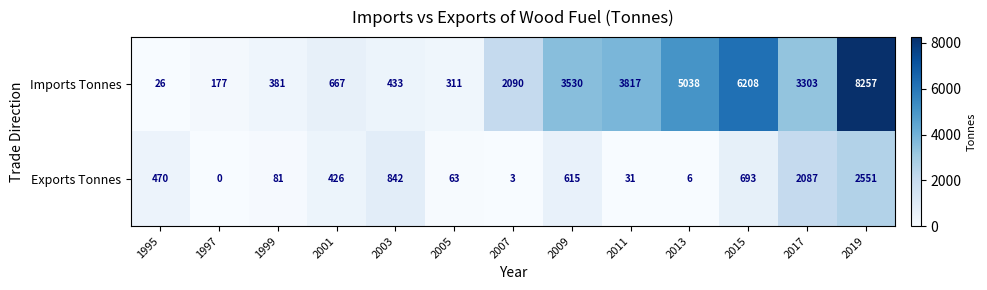

Reading left to right, what are all the values shown in this chart?

Imports Tonnes: 26	177	381	667	433	311	2090	3530	3817	5038	6208	3303	8257
Exports Tonnes: 470	0	81	426	842	63	3	615	31	6	693	2087	2551